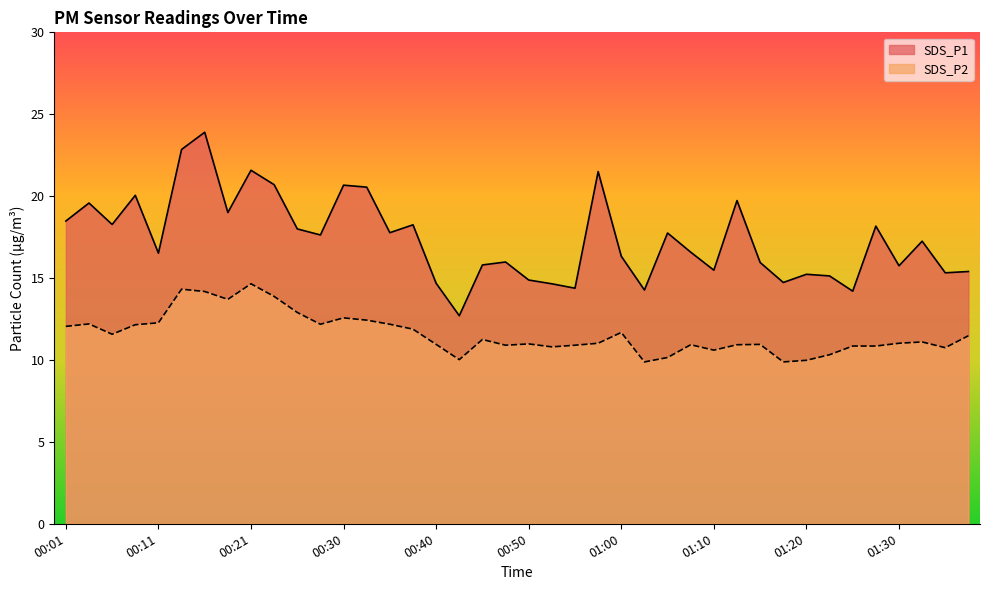

Between 00:52 and 00:45, which is larger?

00:45